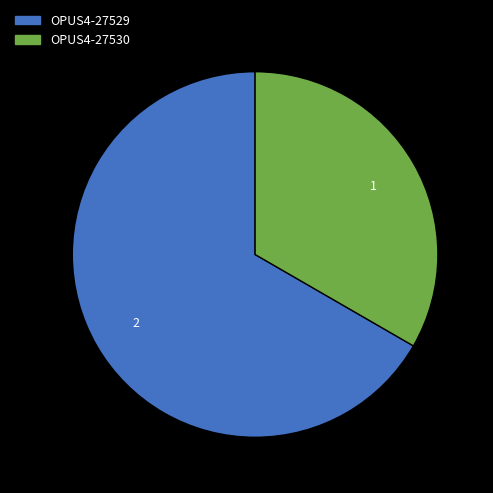

Rank the categories by value from lowest to highest.

OPUS4-27530, OPUS4-27529